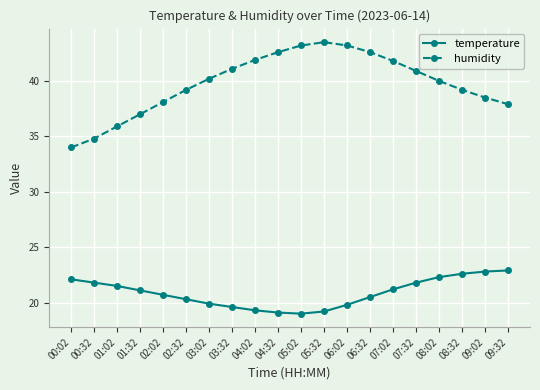

True or false: humidity has a value of 64.3 at 08:02.

False